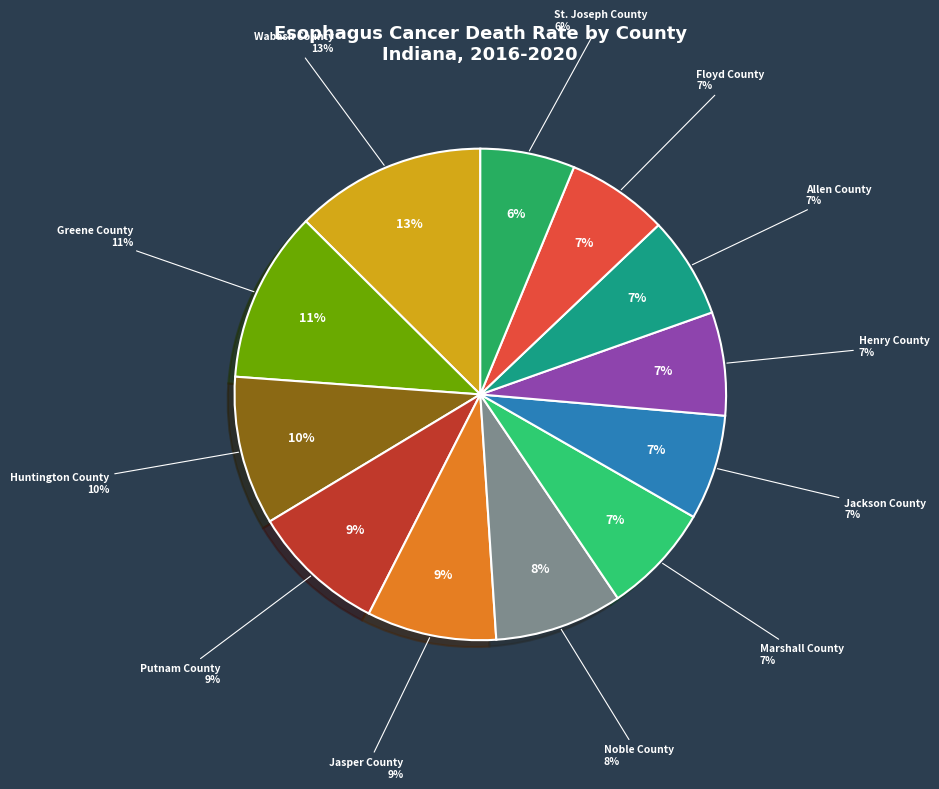

To the nearest percent, what is the combined percentage of Henry County and Greene County?

18%